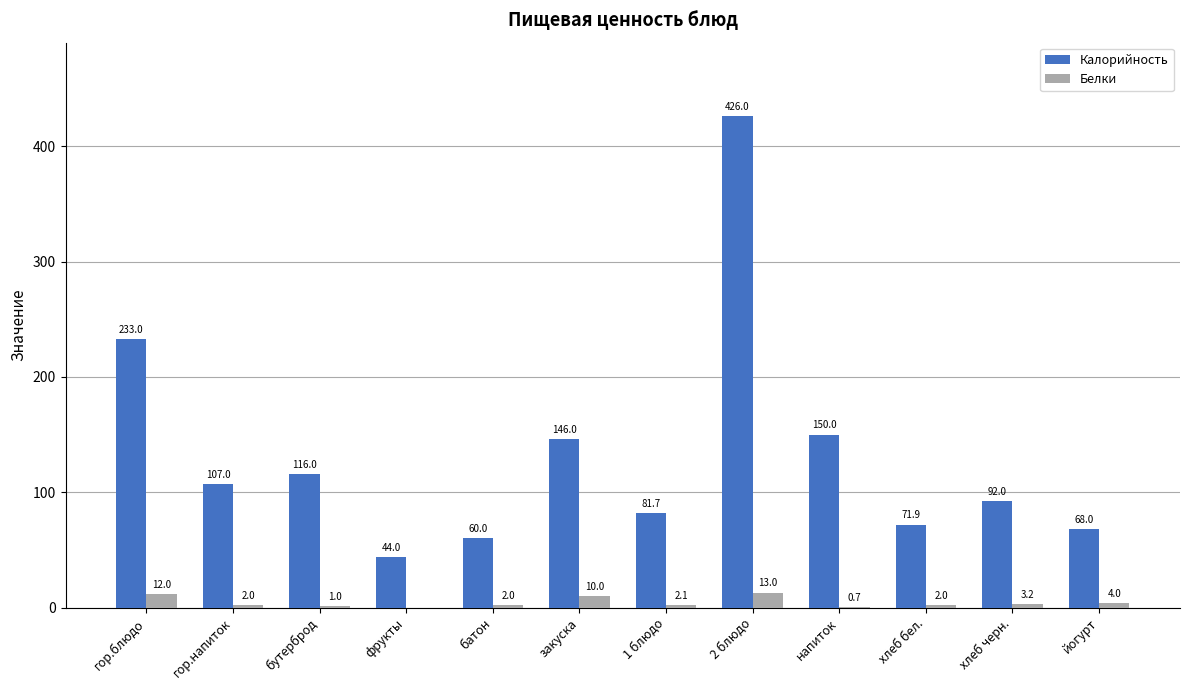

Is the value of Калорийность at 2 блюдо greater than the value of Белки at гор.блюдо?

Yes